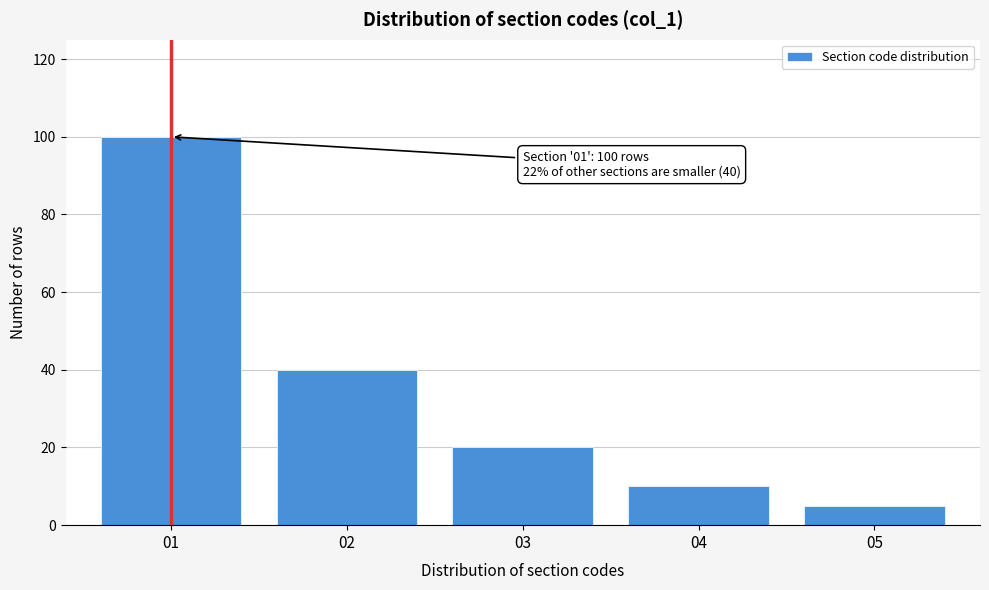

Reading left to right, transcribe all the data shown in this chart.

01=100	02=40	03=20	04=10	05=5